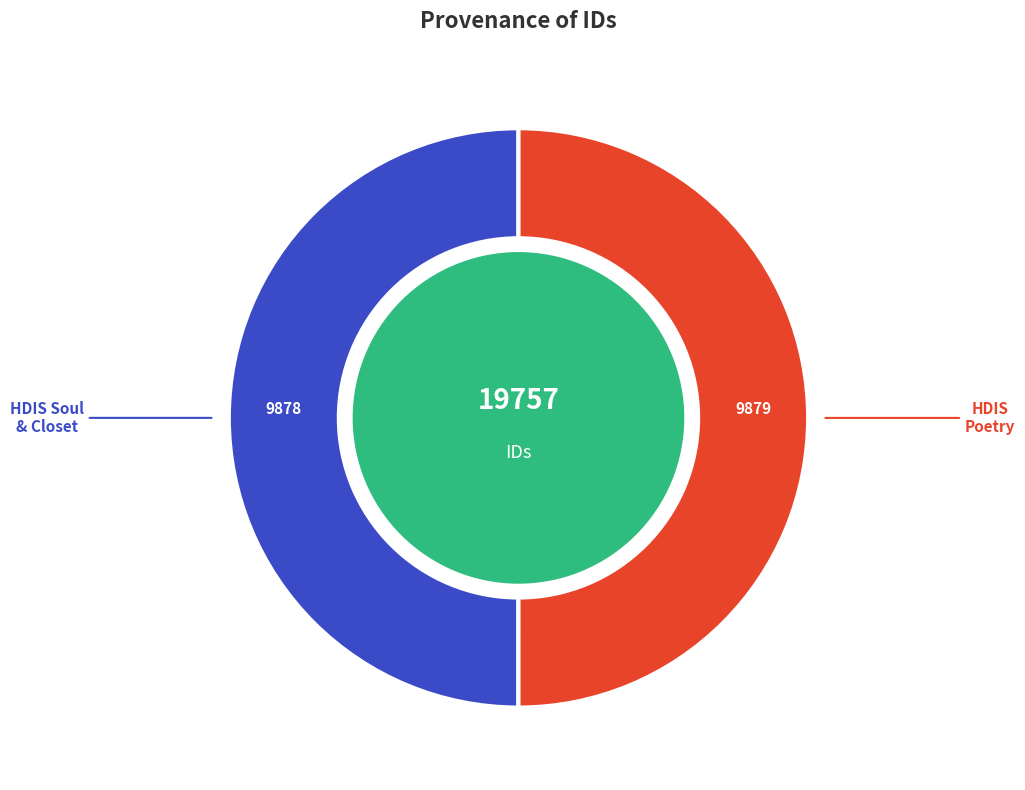

How many segments does this pie chart have?

2